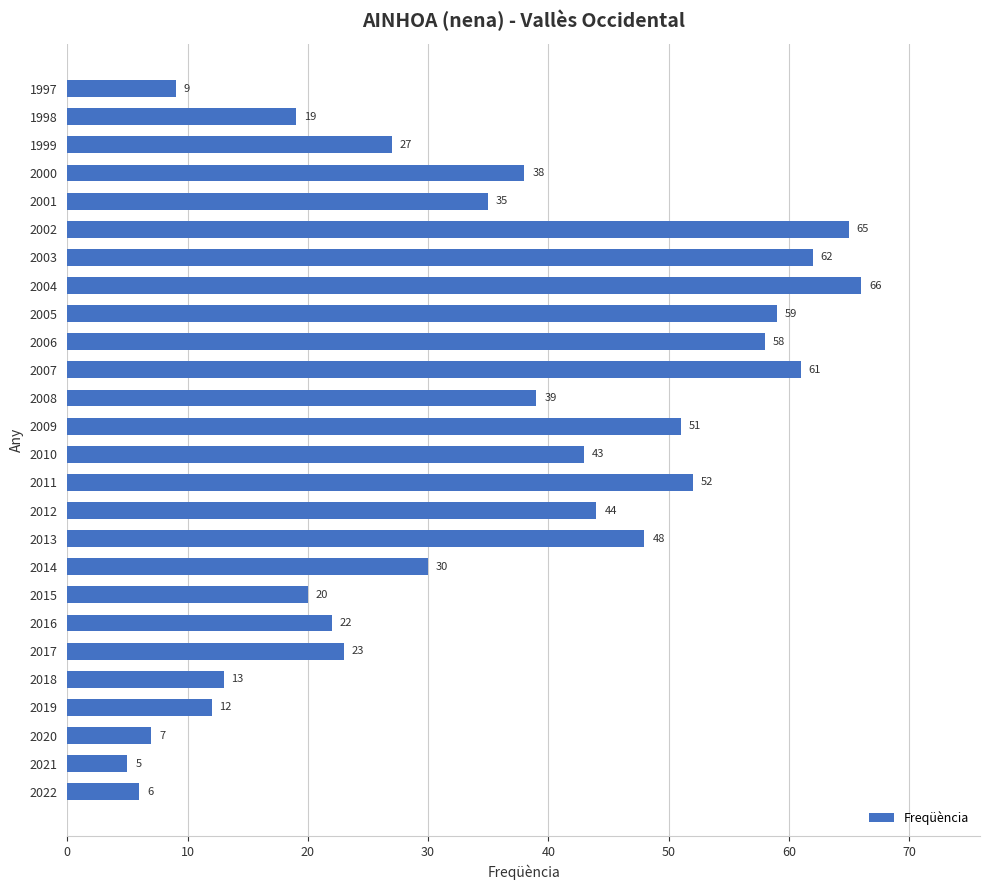

What is the smallest value displayed?

5